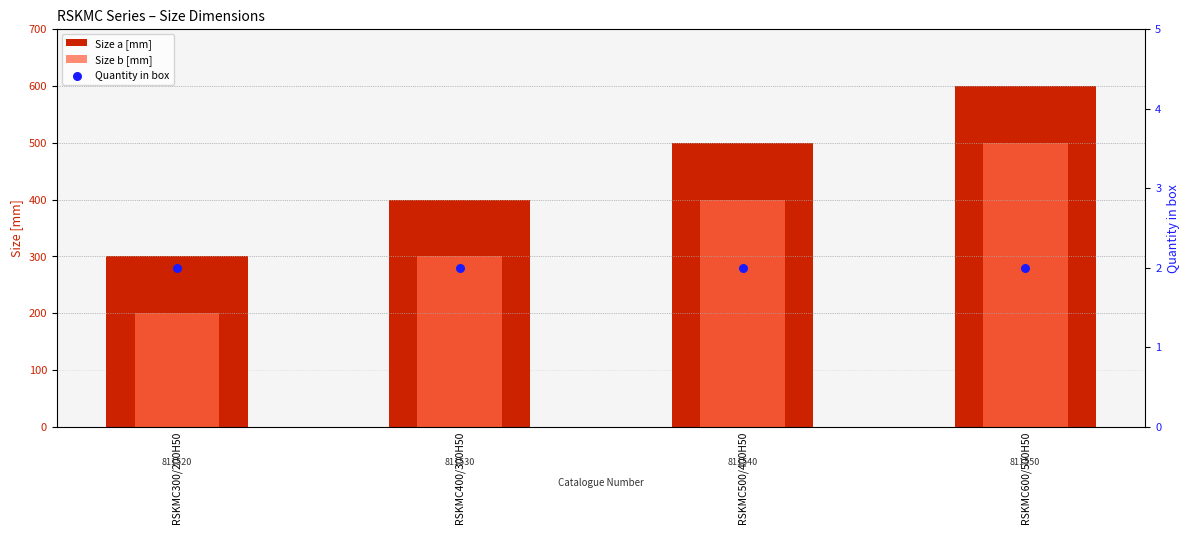

Which series contains the highest Y value?

Size a [mm]